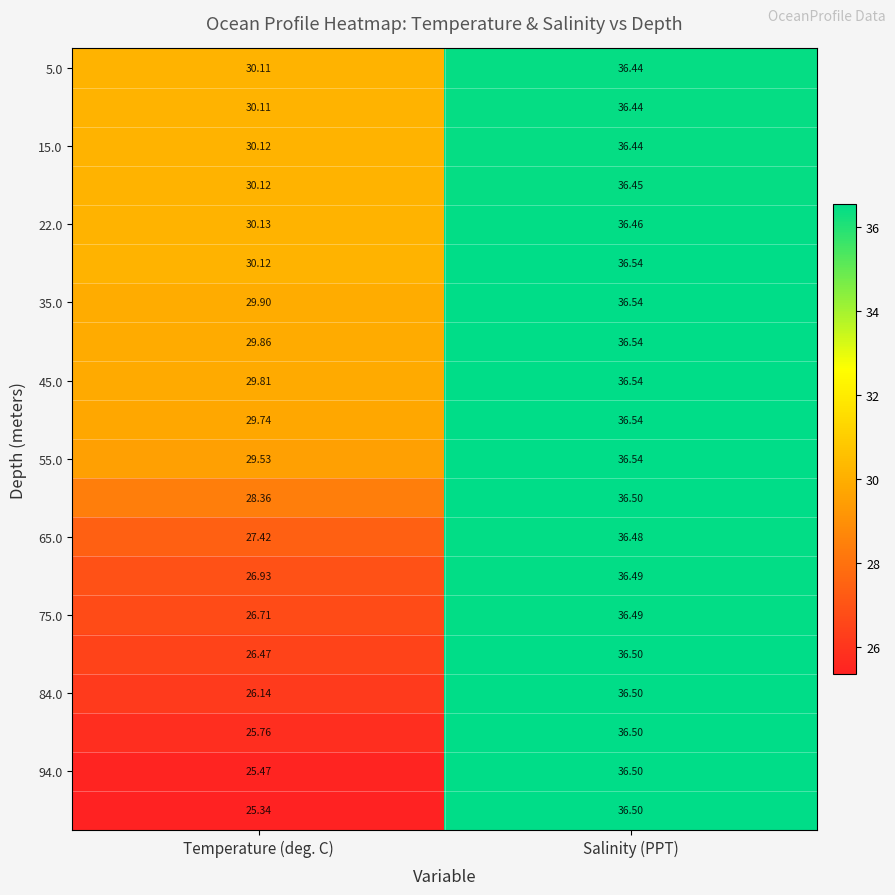

At which category is the sum across all series the highest?

Salinity (PPT)